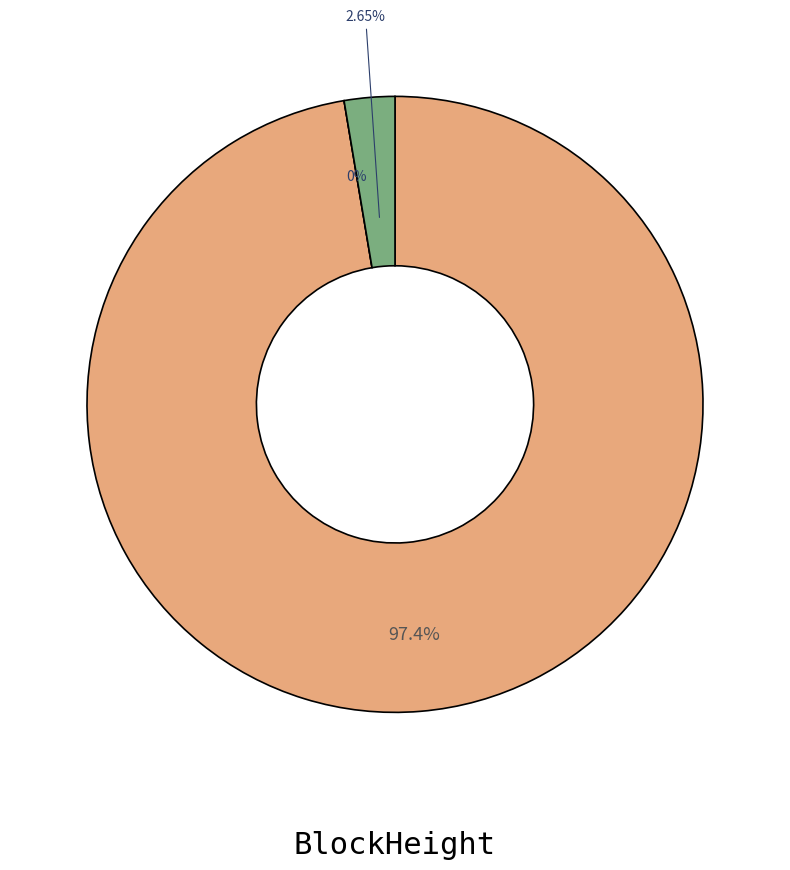

True or false: 128708 accounts for 99% of the total.

False